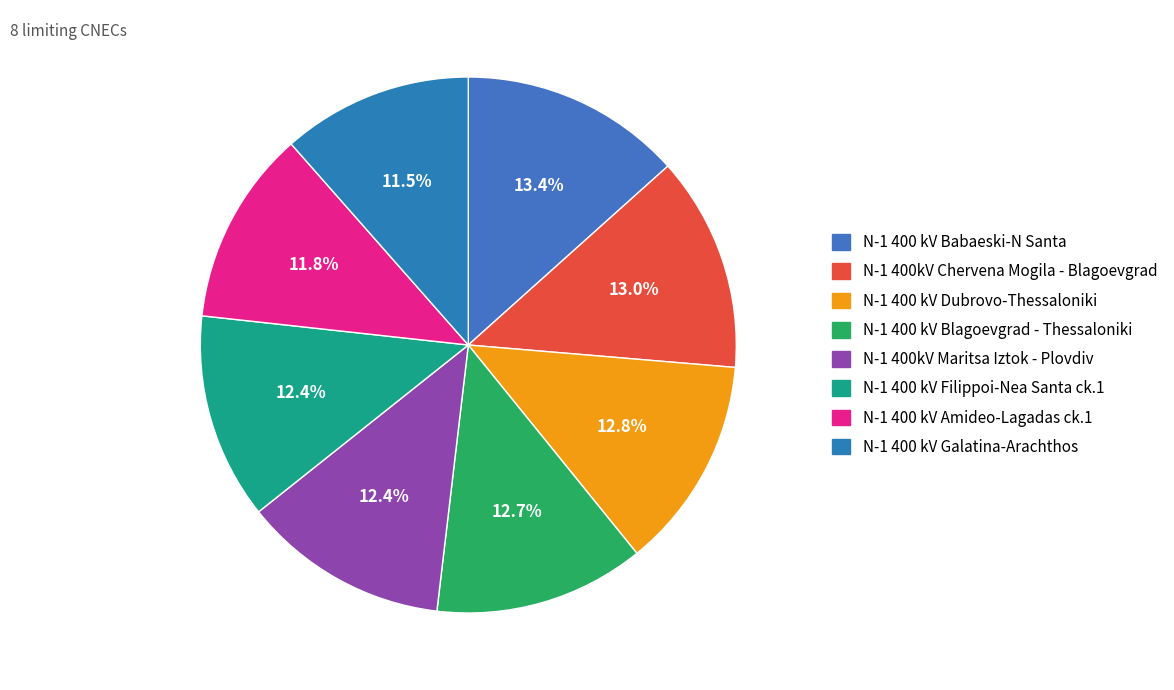

What is the ratio of the value at N-1 400 kV Blagoevgrad - Thessaloniki to the value at N-1 400kV Maritsa Iztok - Plovdiv?

1.0